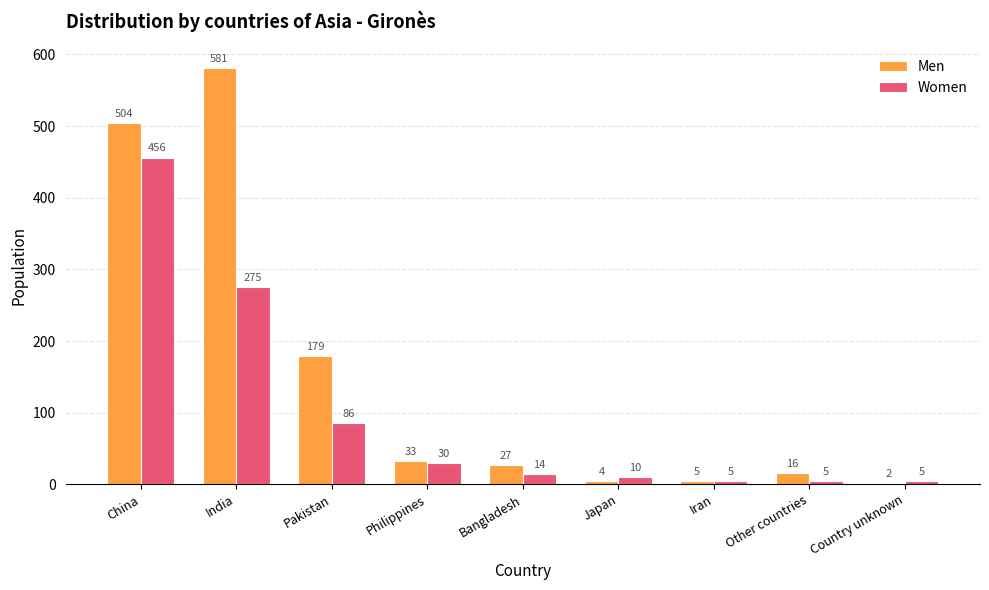

What is the label of the 7th bar from the left?

Iran